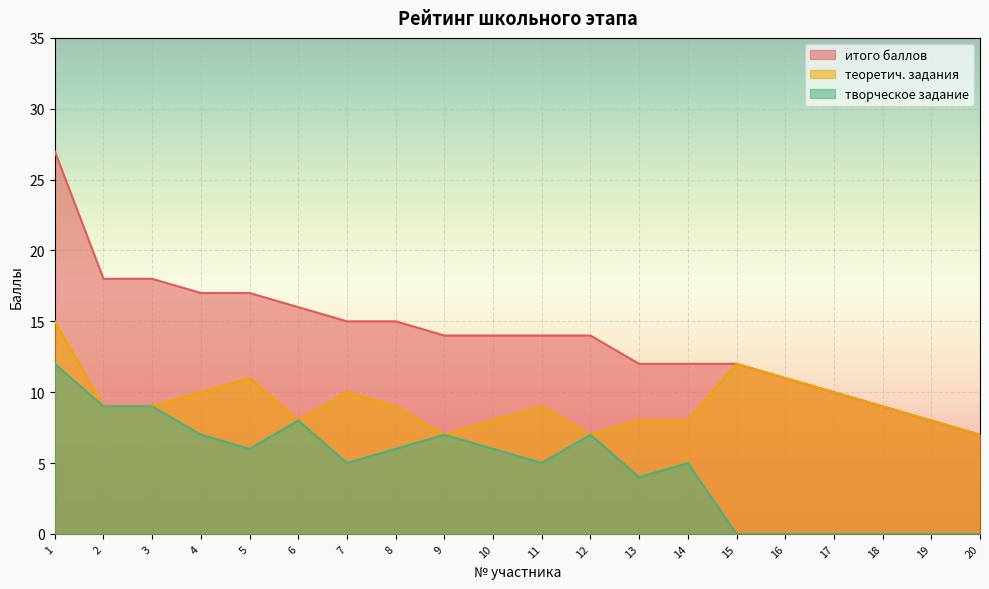

Which series changed the most between 3 and 15?

творческое задание